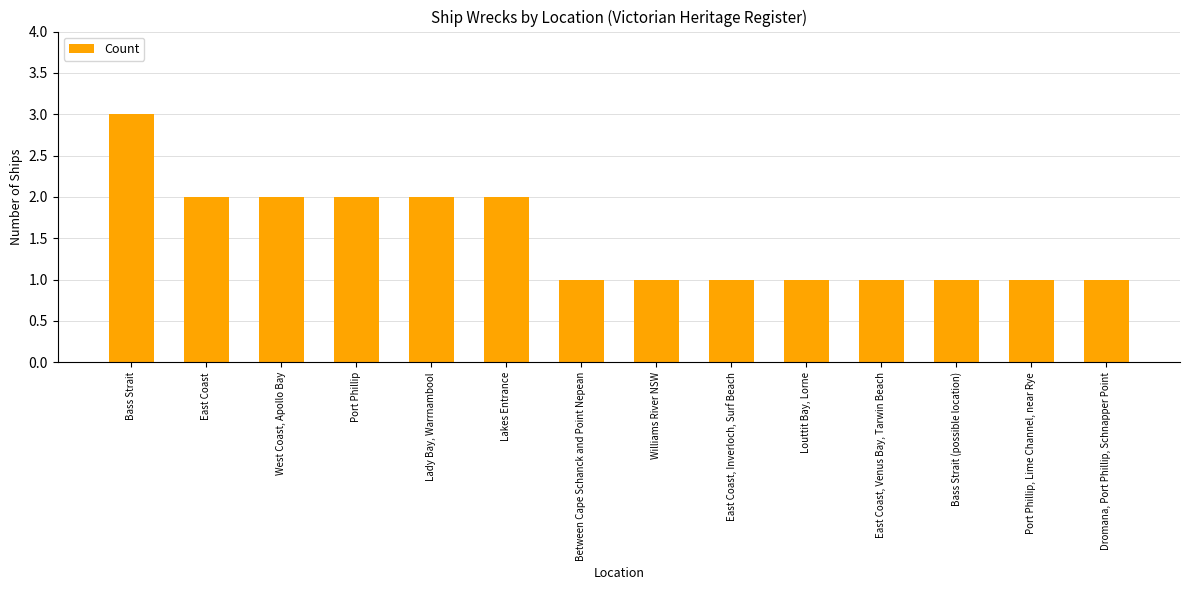

At which category does the chart reach its peak across all series?

Bass Strait